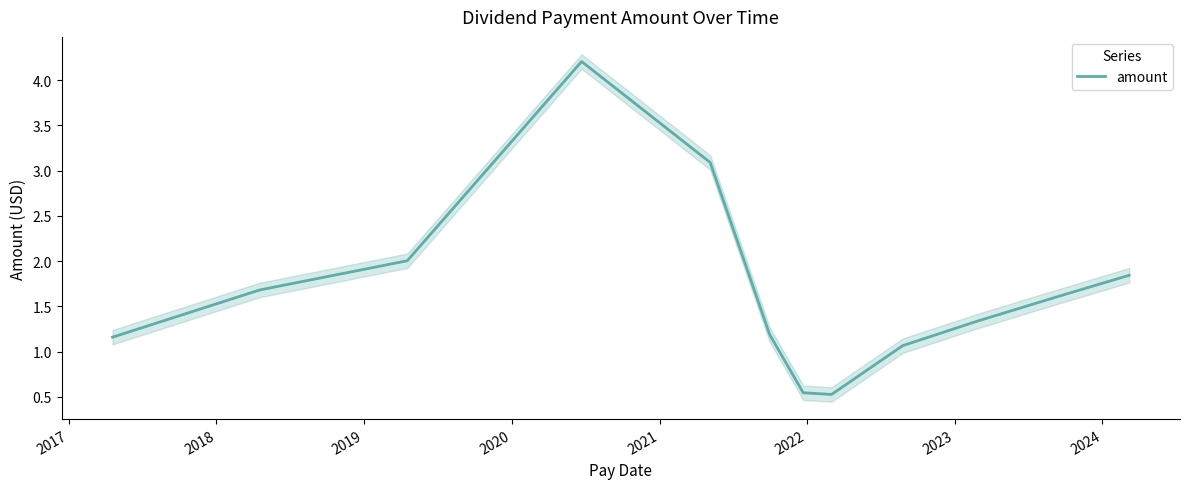

How many interior local peaks (higher than both neighbors) does the data have?

1